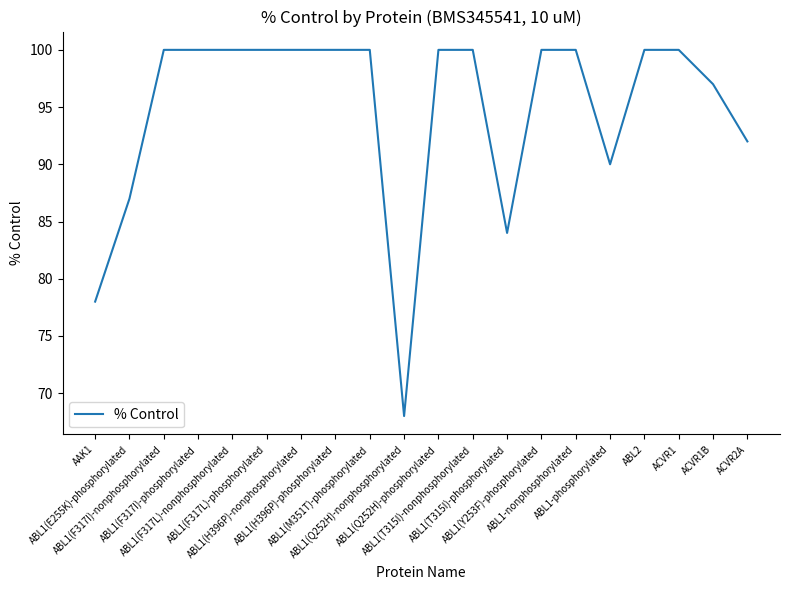

What is the minimum value shown in the chart?

68